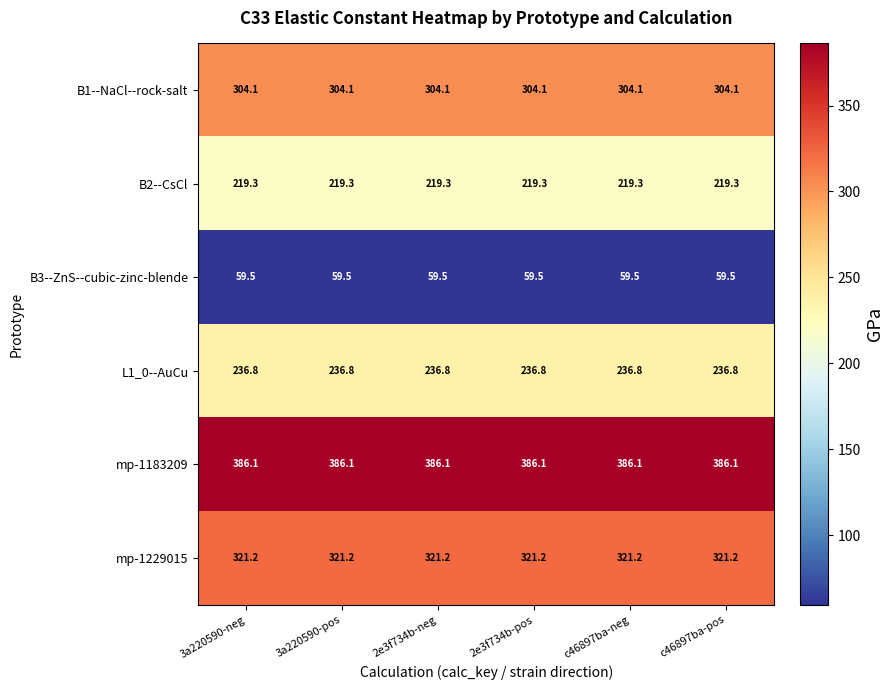

What is the total value across all series at 2e3f734b-pos?

1527.0